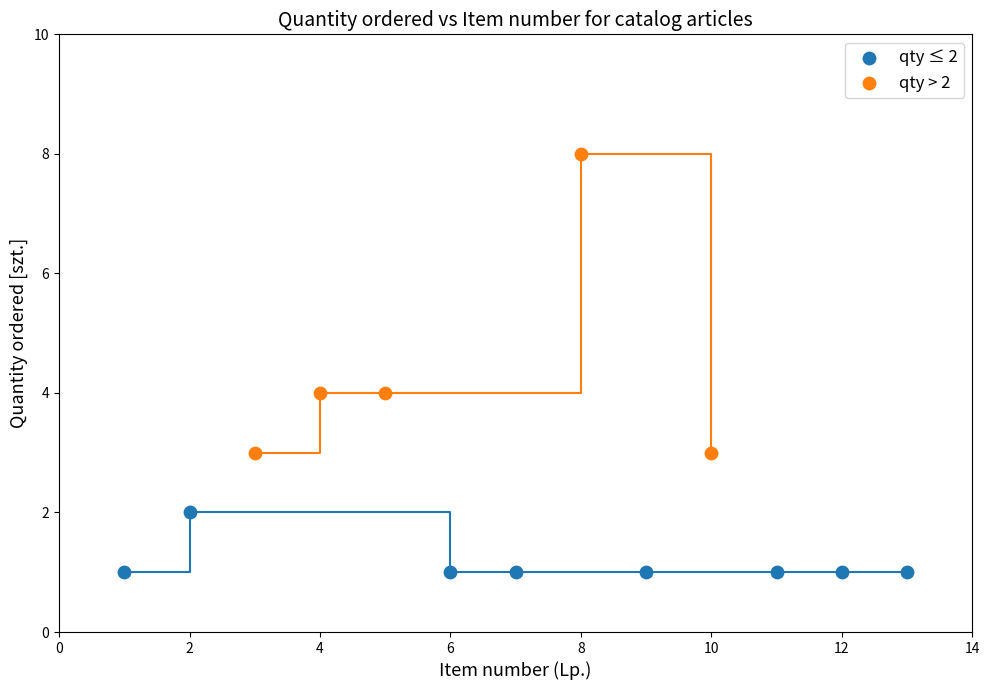

What are all the series names shown in the legend?

qty ≤ 2, qty > 2